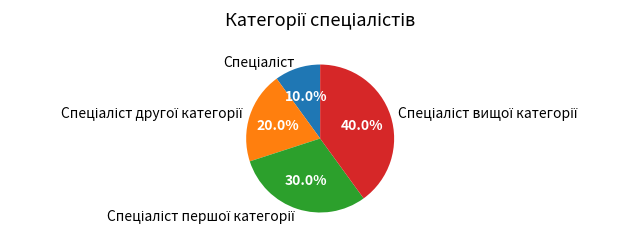

How many slices are in this pie chart?

4